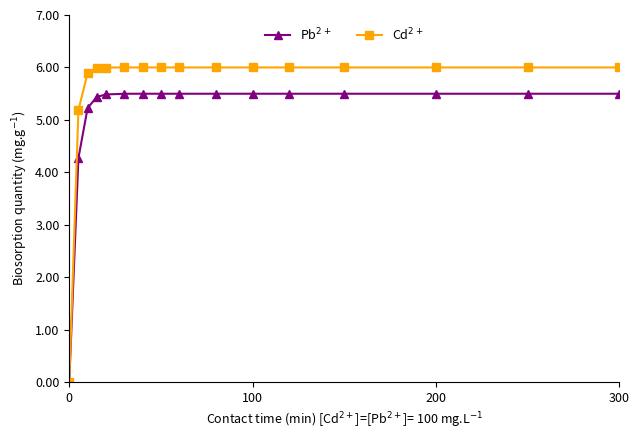

What is the greatest value displayed?

6.0